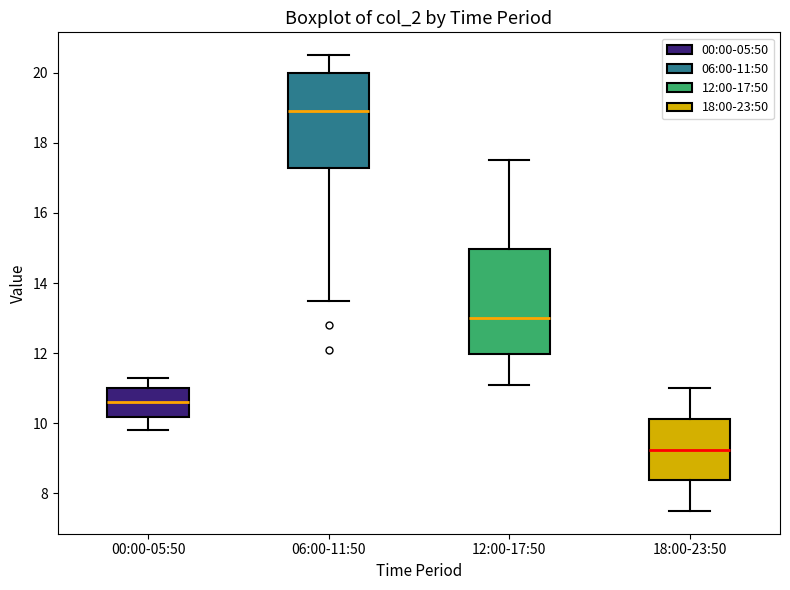

Where does the lower whisker of the box for 06:00-11:50 end on the y-axis? The values are not printed on the chart, so give them approximately, as read against the axis.

13.6